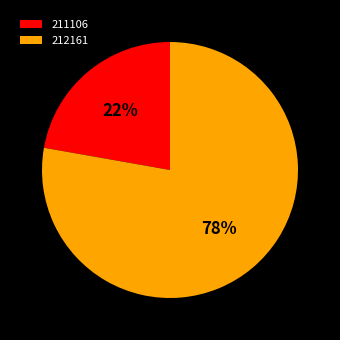

Which has a higher value, 211106 or 212161?

212161